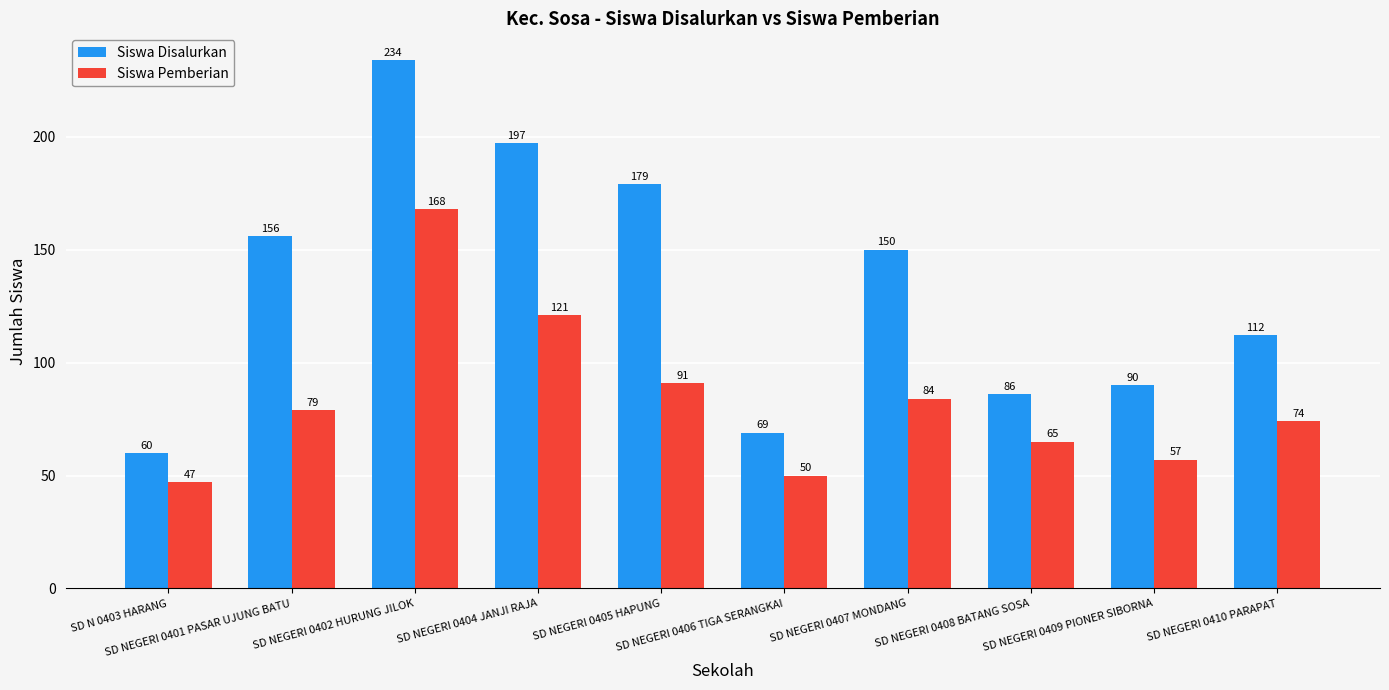

Which series has the largest total across all categories?

Siswa Disalurkan